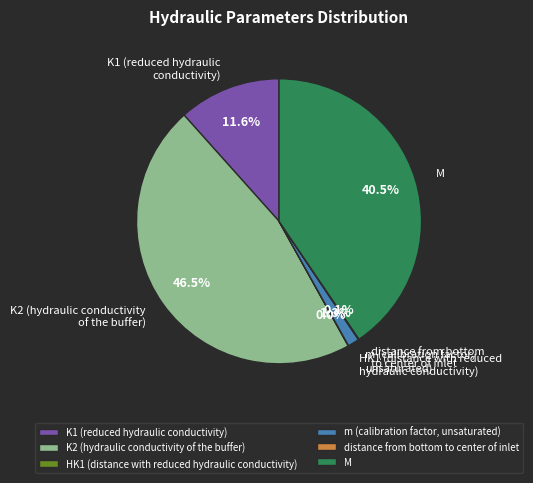

Does any single category account for the majority?

No